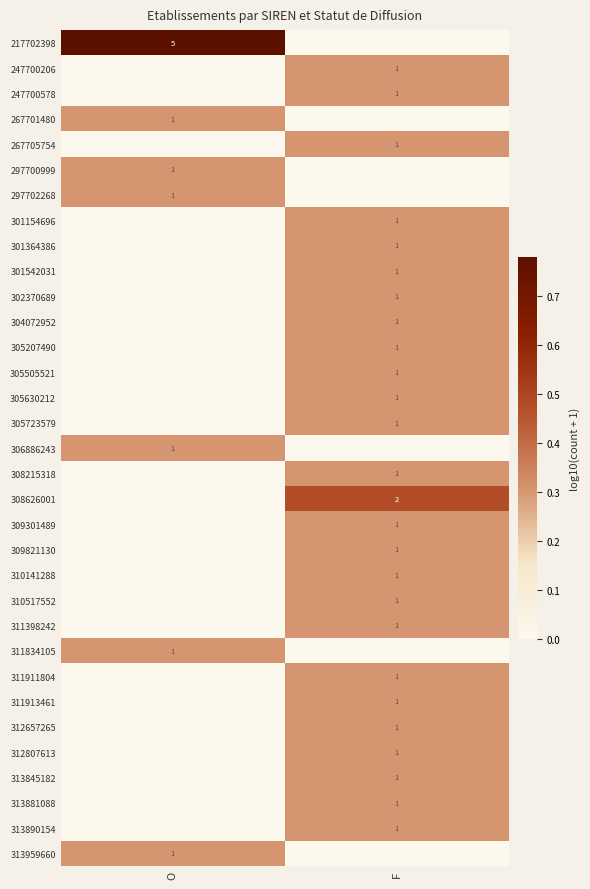

The value of 217702398 at O is 7. True or false?

False